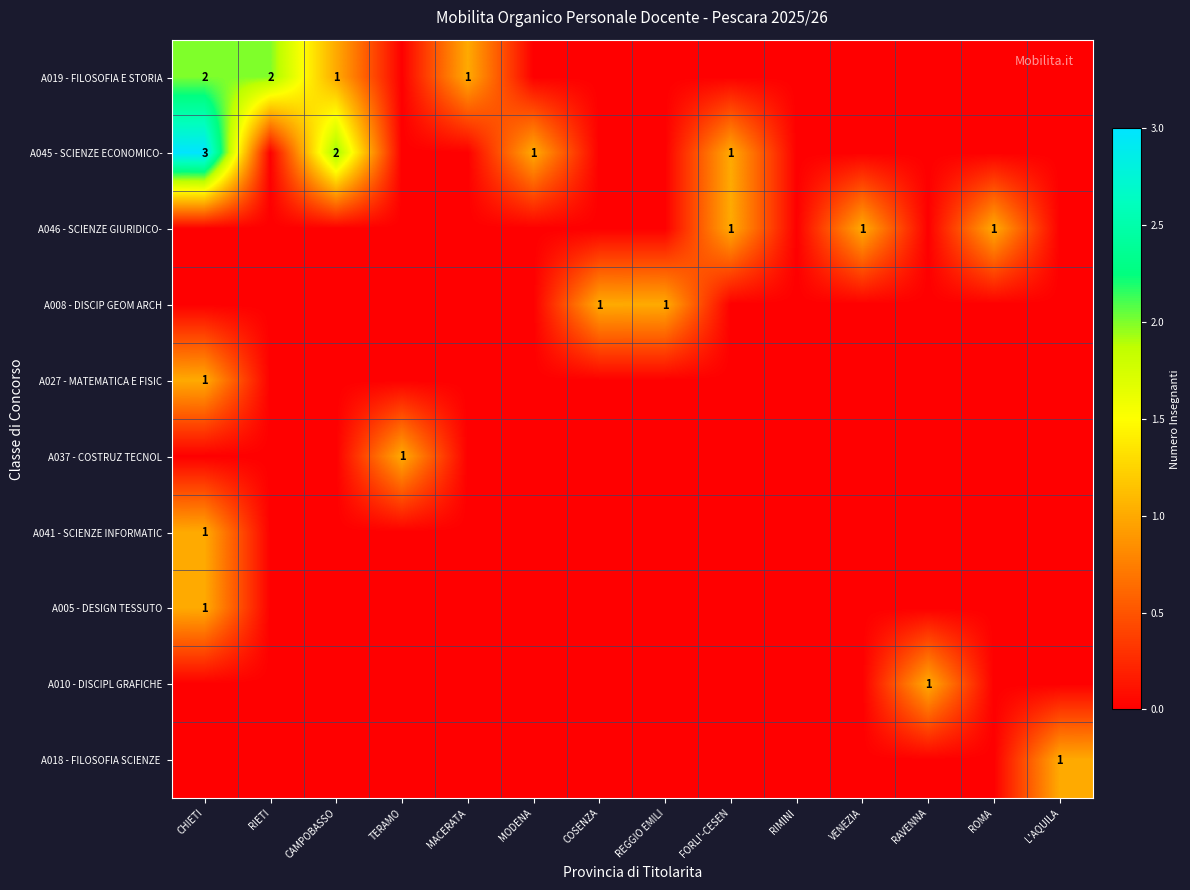

The value of A046 - SCIENZE GIURIDICO- at VENEZIA is 2. True or false?

False